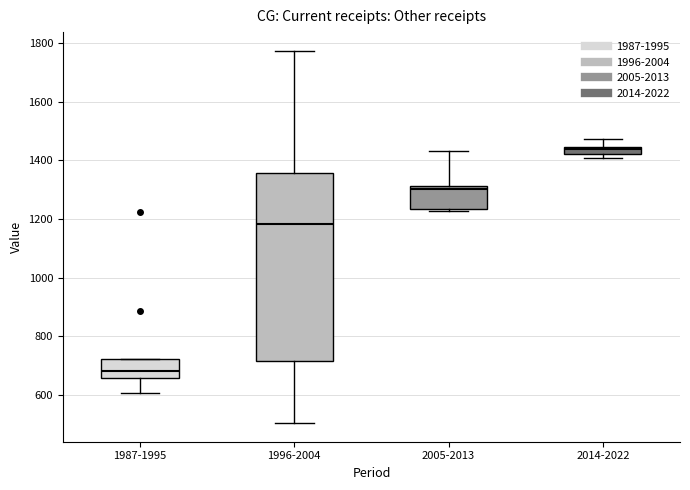

Where does the median line of the box for 1996-2004 sit on the y-axis? The values are not printed on the chart, so give them approximately, as read against the axis.

1180